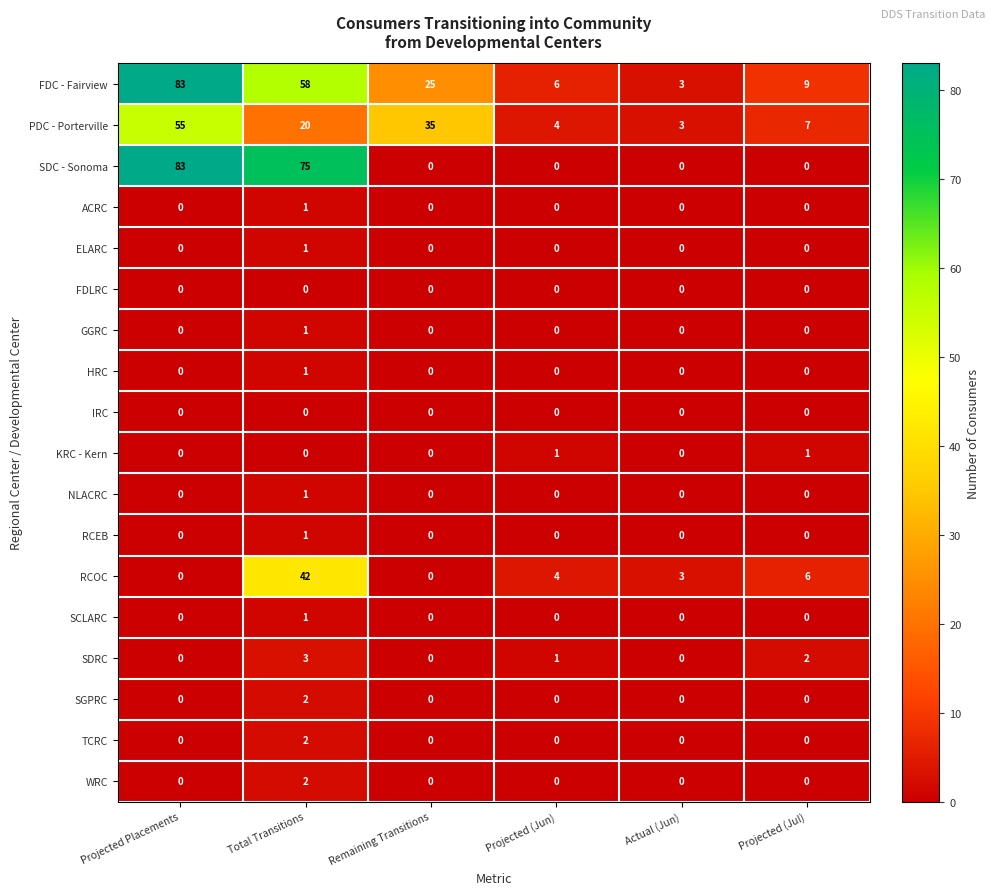

At how many categories does at least one series exceed 70?

2